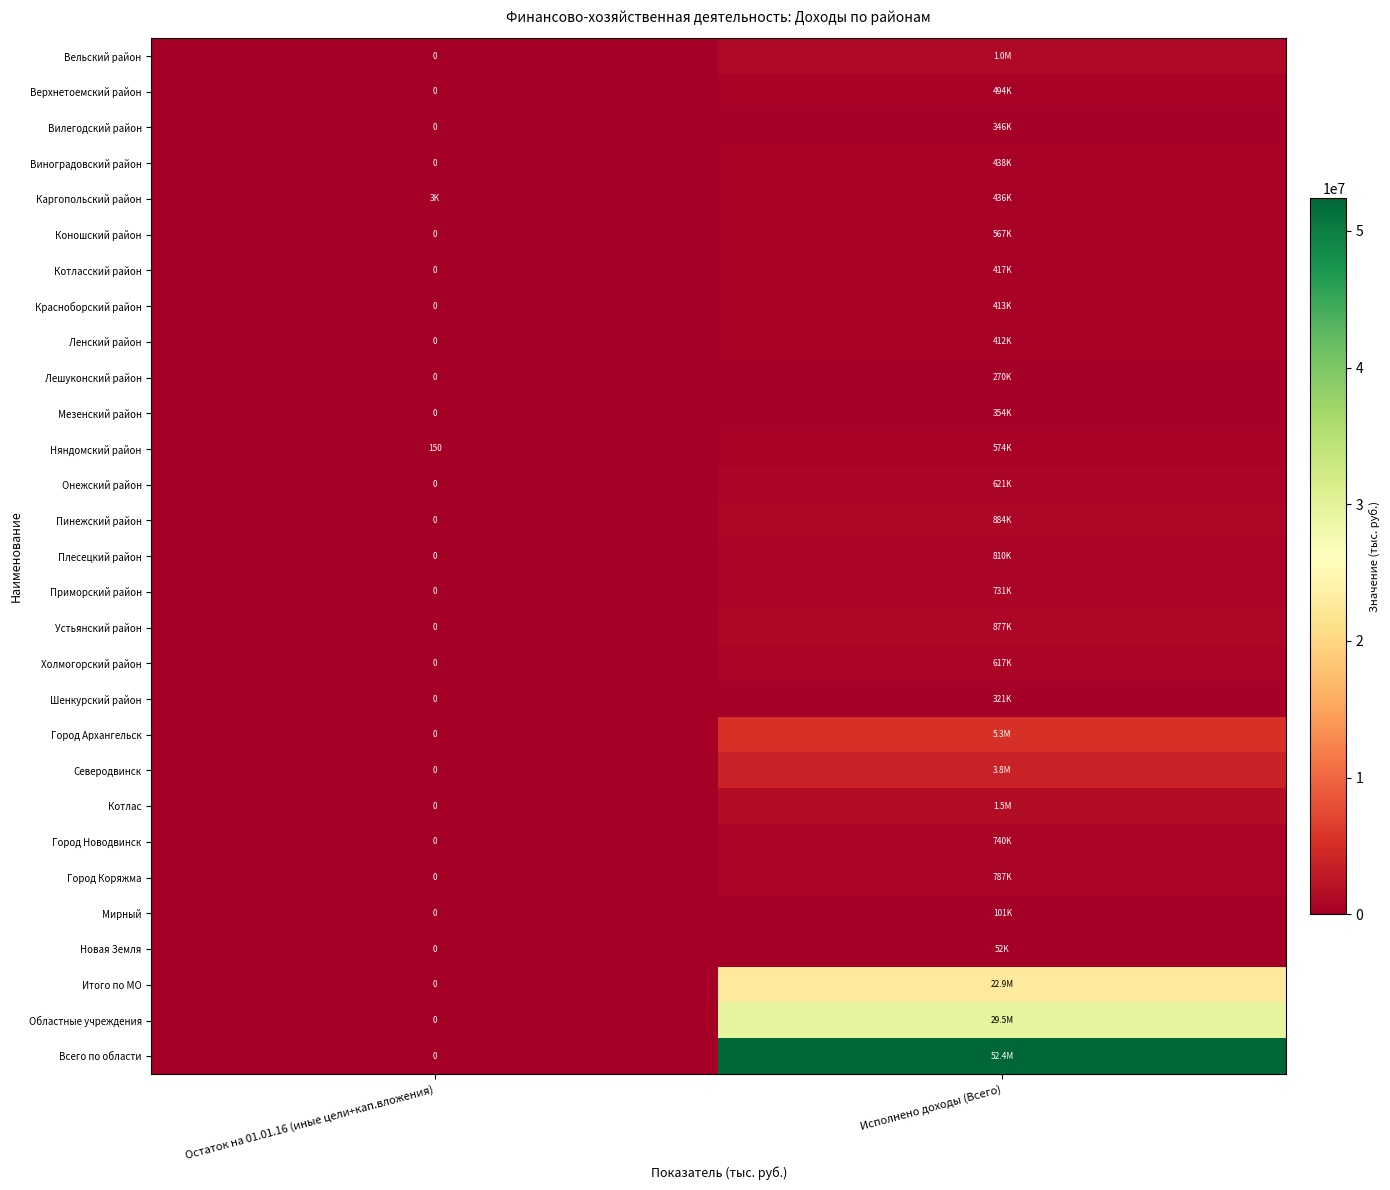

At which category does the chart reach its minimum across all series?

Остаток на 01.01.16 (иные цели+кап.вложения)